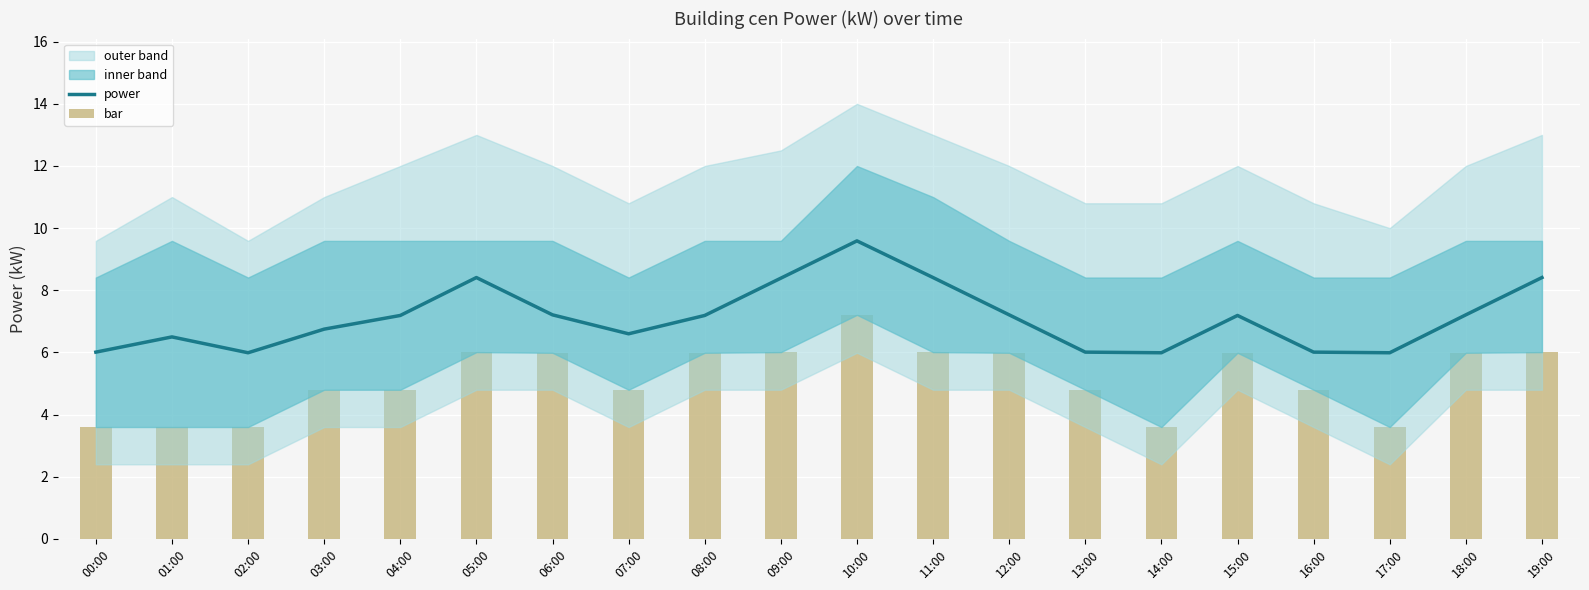

At which label is power closest to 7?

04:00